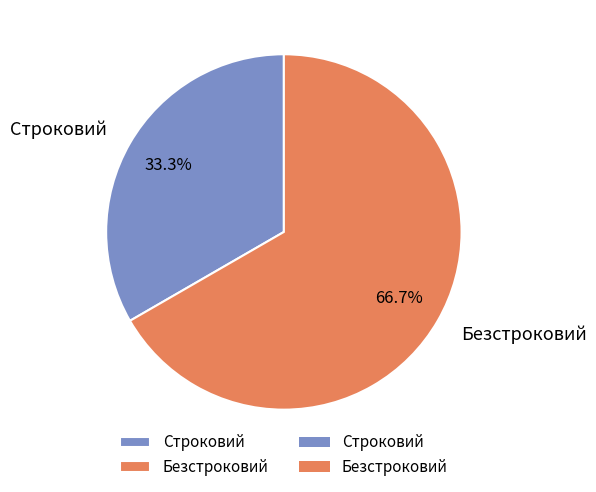

How many slices are in this pie chart?

2